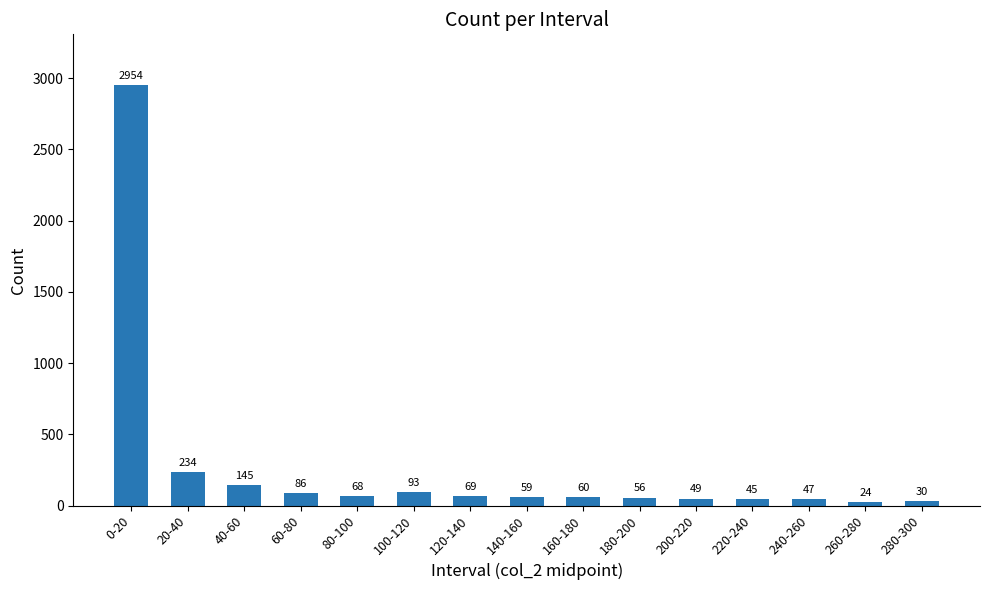

What is the value of the 13th bar from the left?

47